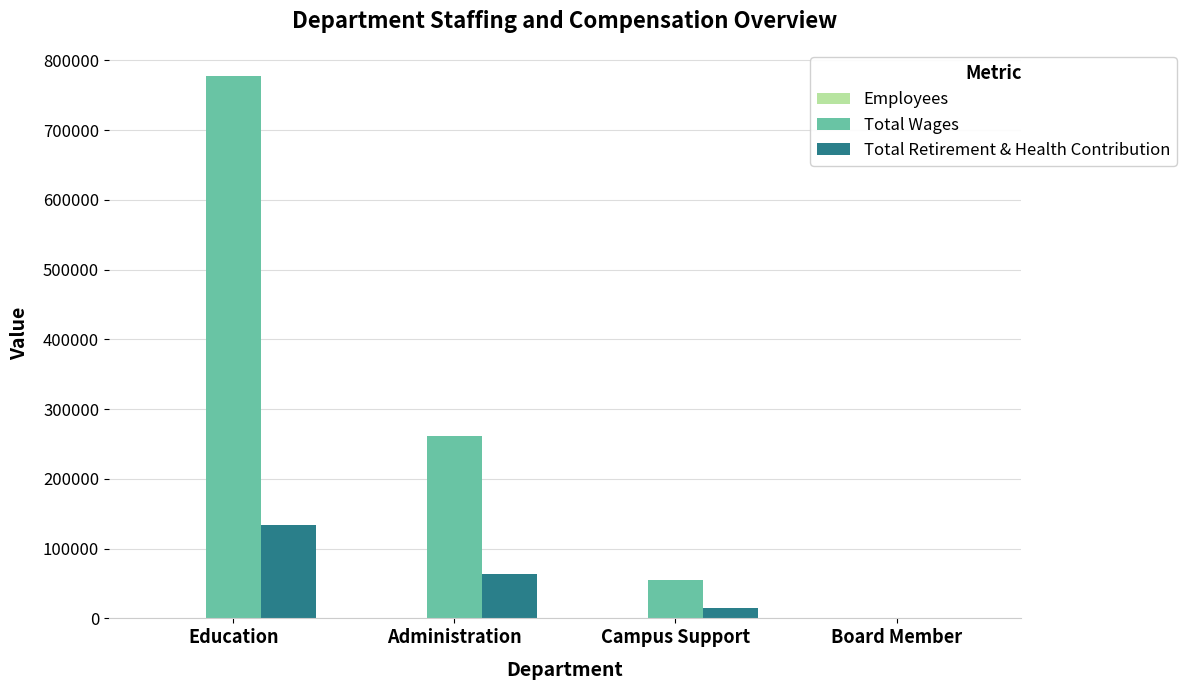

At which category is the sum across all series the highest?

Education